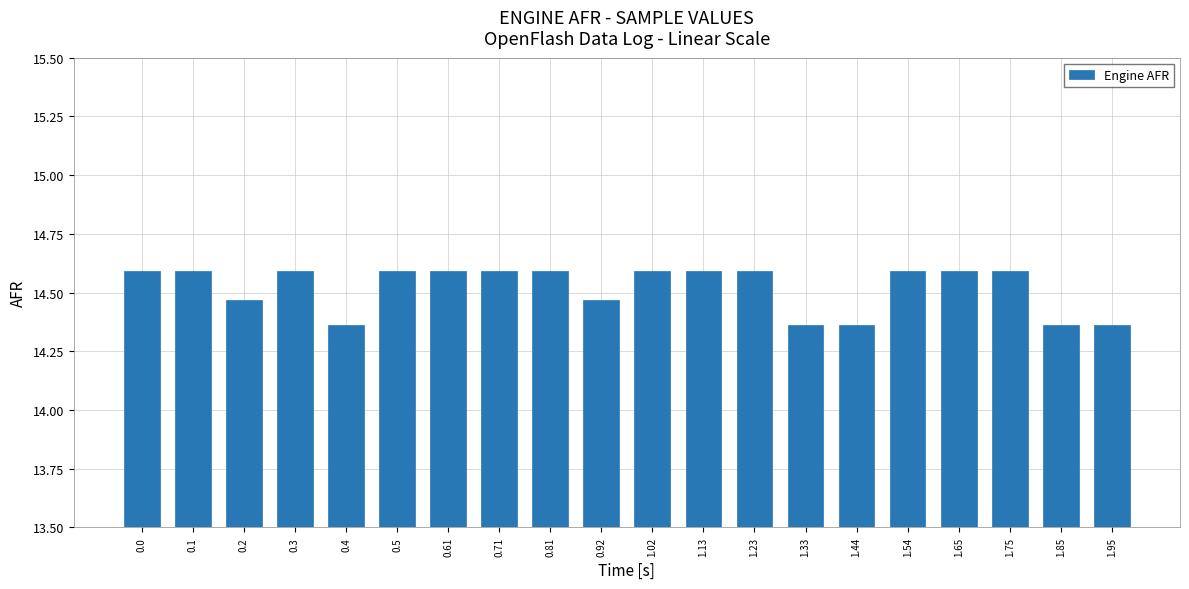

How many data points does each series have?

20